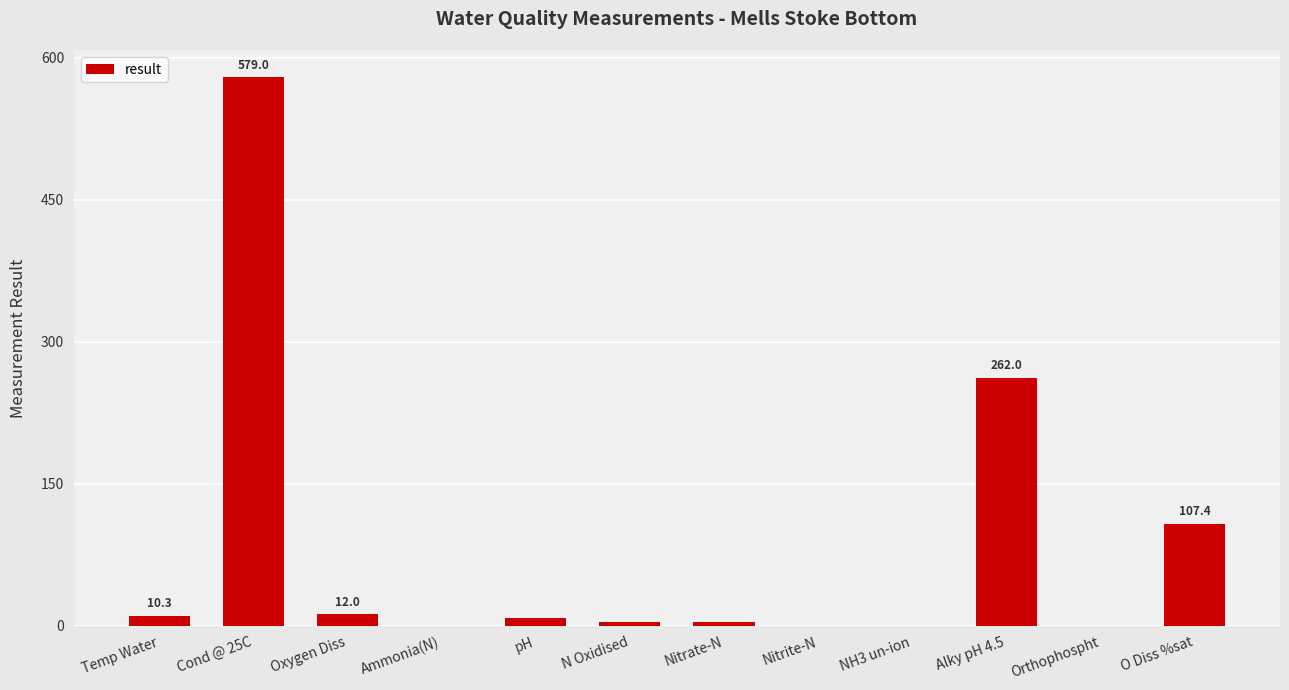

What is the sum of all values?

985.8